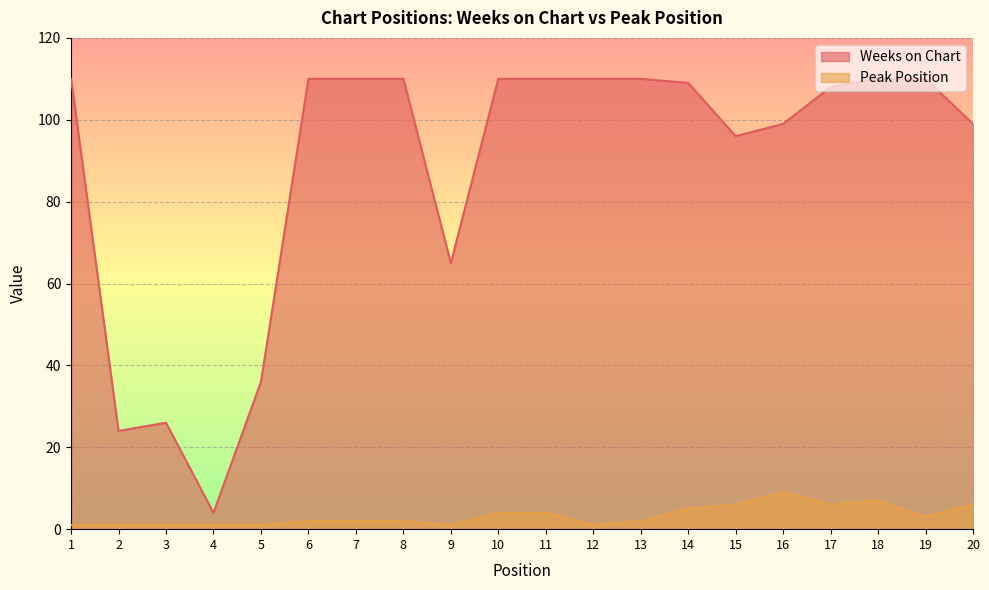

How many lines are shown in the chart?

2